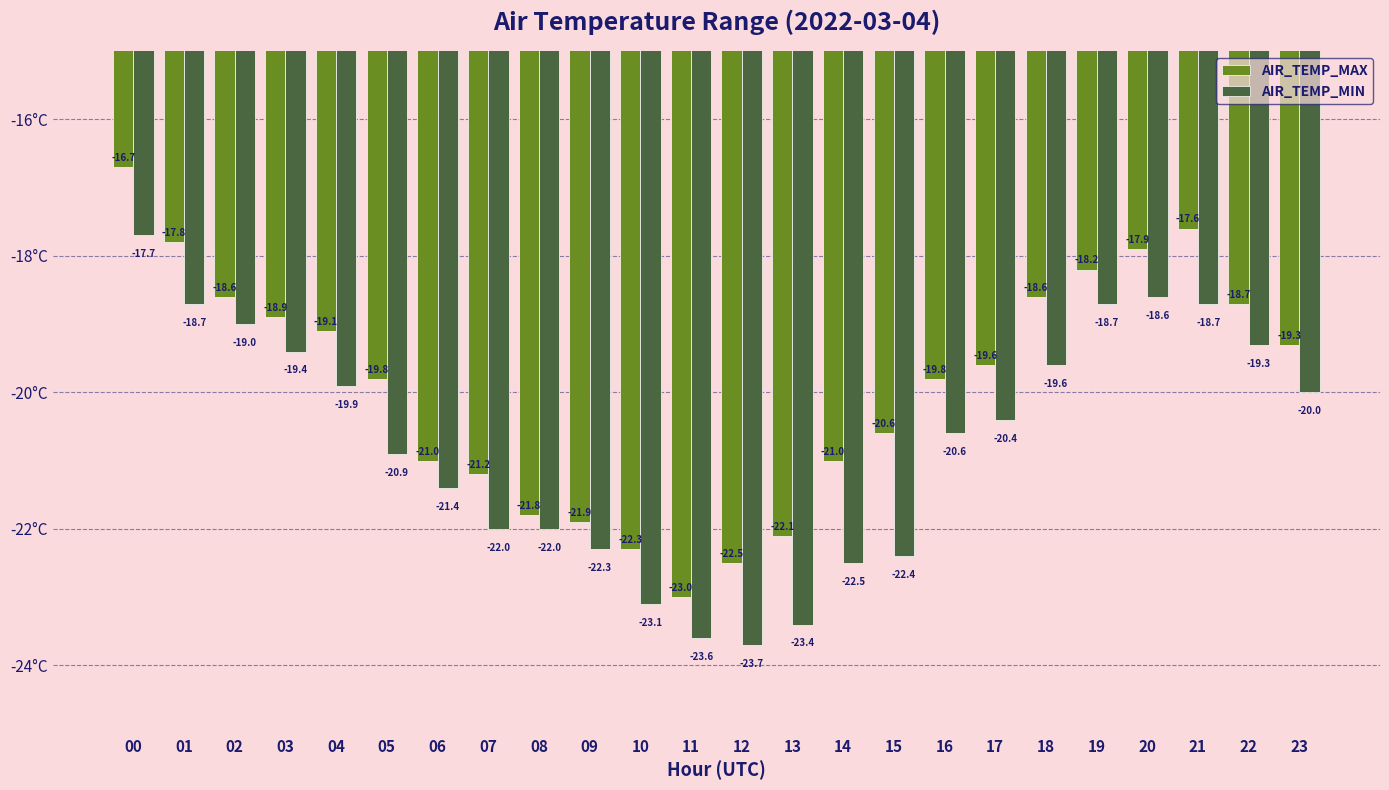

What is the value of the AIR_TEMP_MIN bar at the 1st from the left?

-17.7